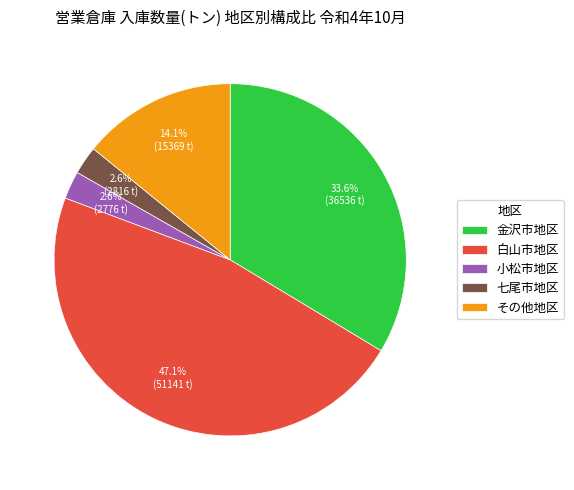

Between 金沢市地区 and その他地区, which is larger?

金沢市地区